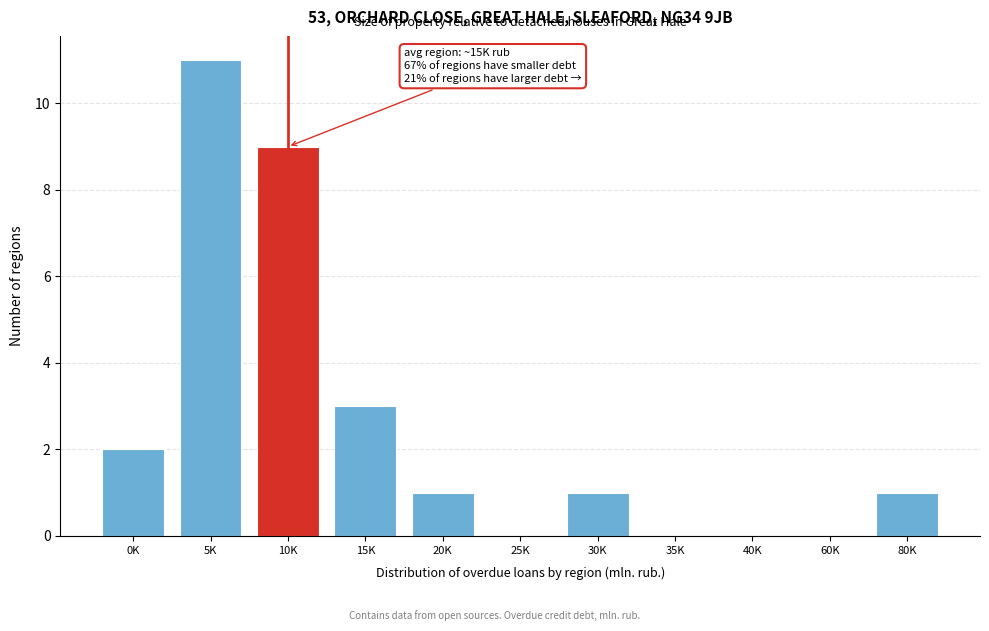

Reading right to left, extract all data points from this chart.

80K=1	60K=0	40K=0	35K=0	30K=1	25K=0	20K=1	15K=3	10K=9	5K=11	0K=2